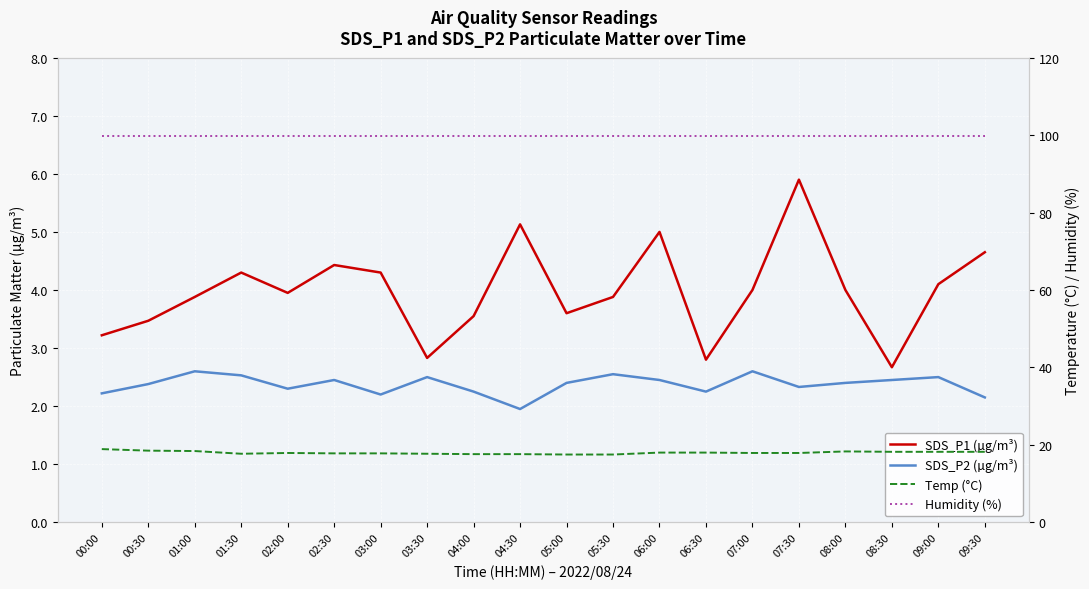

What is the difference between the highest and lowest values at 02:00?

97.6